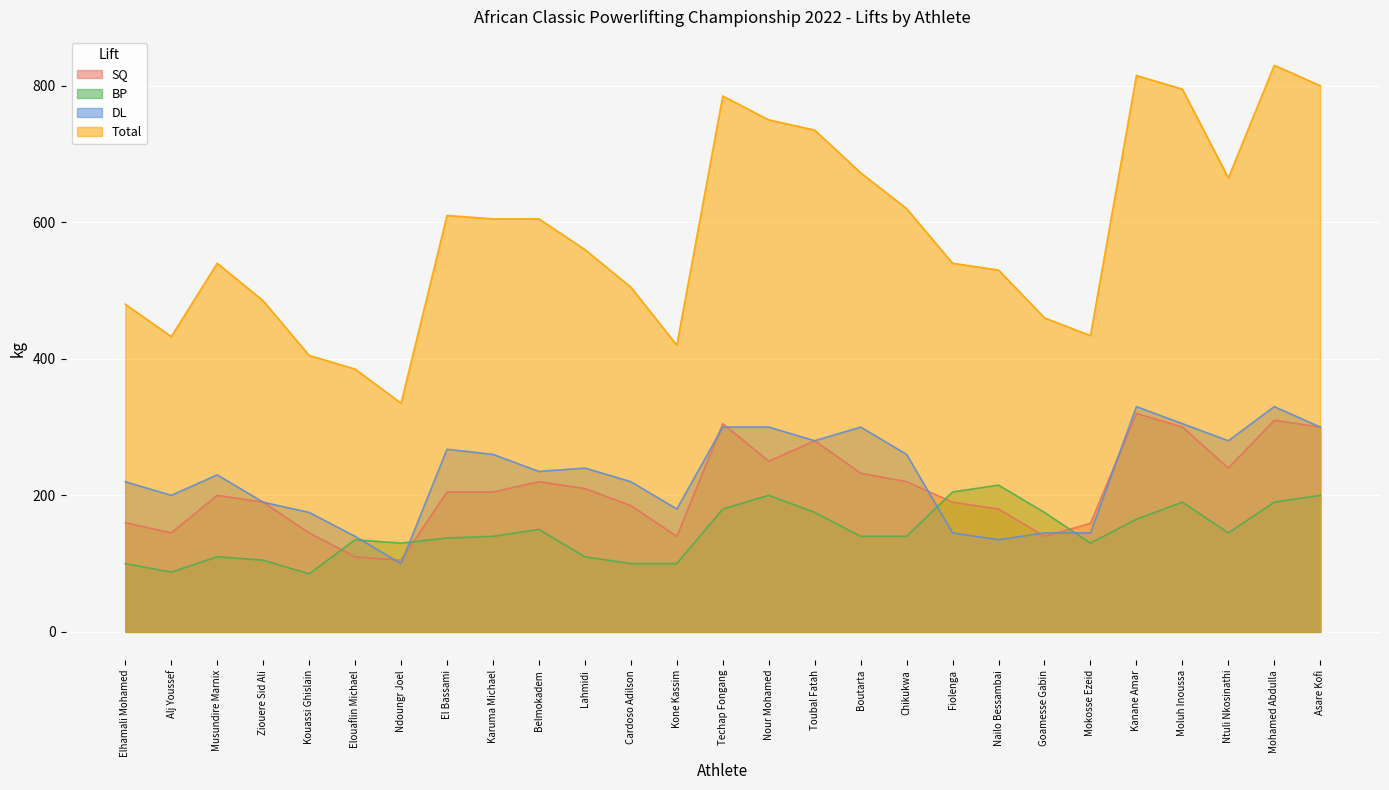

How many data points in Total are less than 560?

13